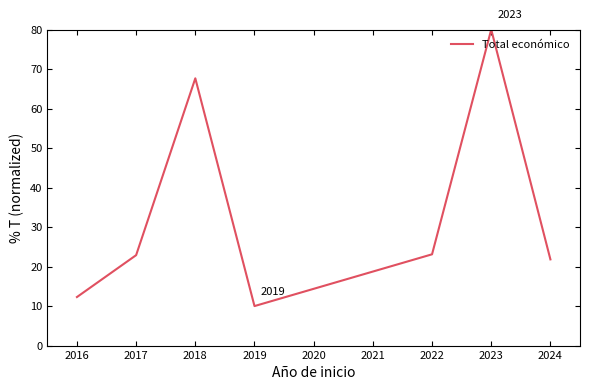

What is the ratio of the value at 2023 to the value at 2024?

3.7